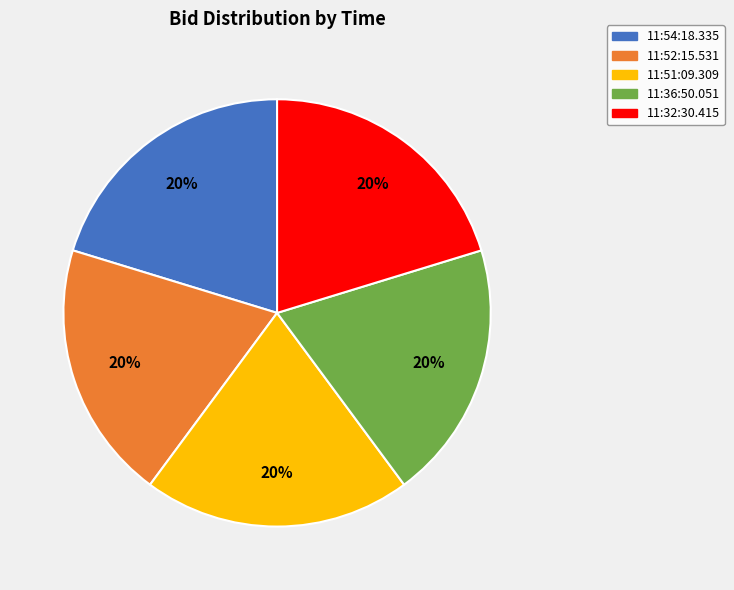

Is 11:51:09.309 the majority of the pie?

No